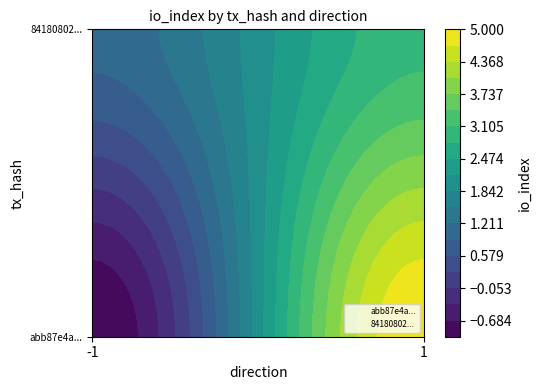

Which series has the widest spread of values?

abb87e4ad2c530a2665e360056c7b728948ae0c